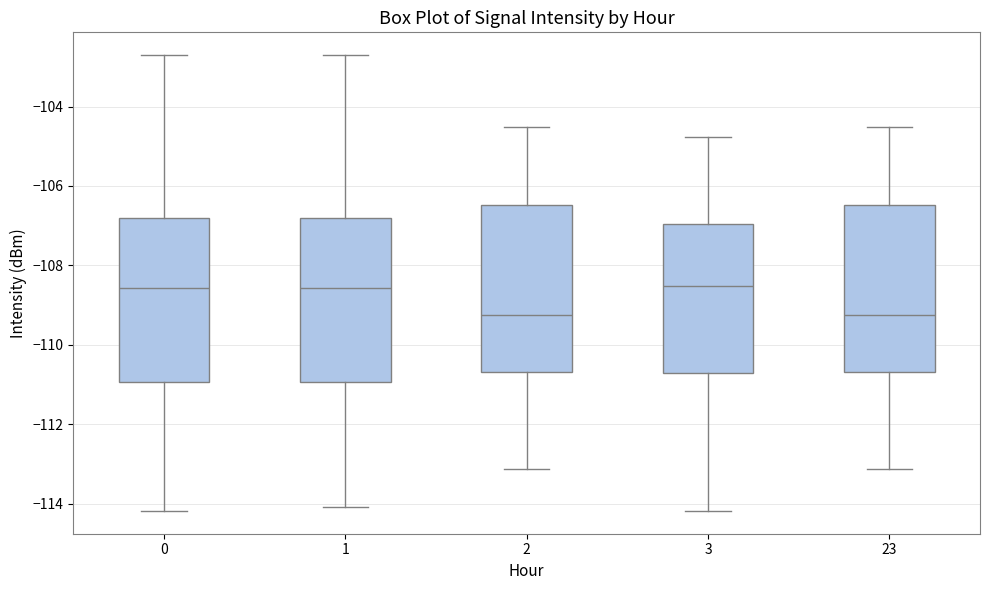

Reading left to right, transcribe this box plot: for each box, give where its median line is, the range the box spans, and where its two whiskers end, as read against the y-axis. The values are not printed on the chart, so give them approximately, as read against the axis.

0: median -108.6, box -111.0 to -106.8, whiskers -114.2 to -102.8
1: median -108.6, box -111.0 to -106.8, whiskers -114.0 to -102.8
2: median -109.2, box -110.6 to -106.4, whiskers -113.2 to -104.6
3: median -108.6, box -110.8 to -107.0, whiskers -114.2 to -104.8
23: median -109.2, box -110.6 to -106.4, whiskers -113.2 to -104.6